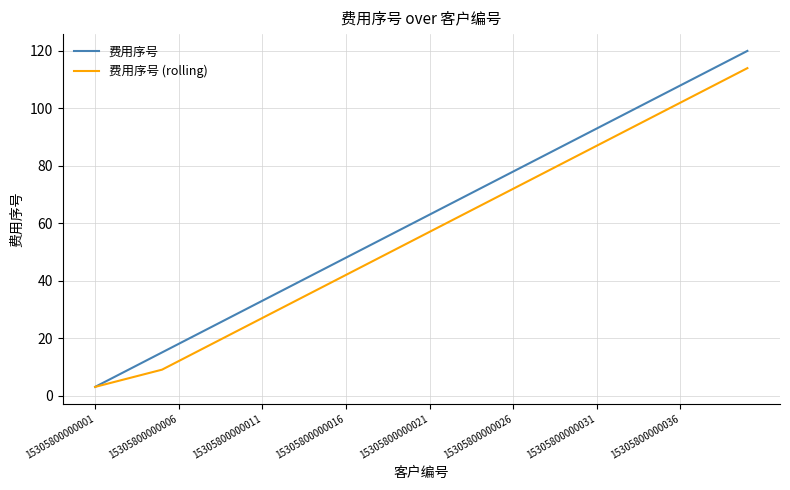

What is the lowest value of the 费用序号 (rolling) series?

3.0